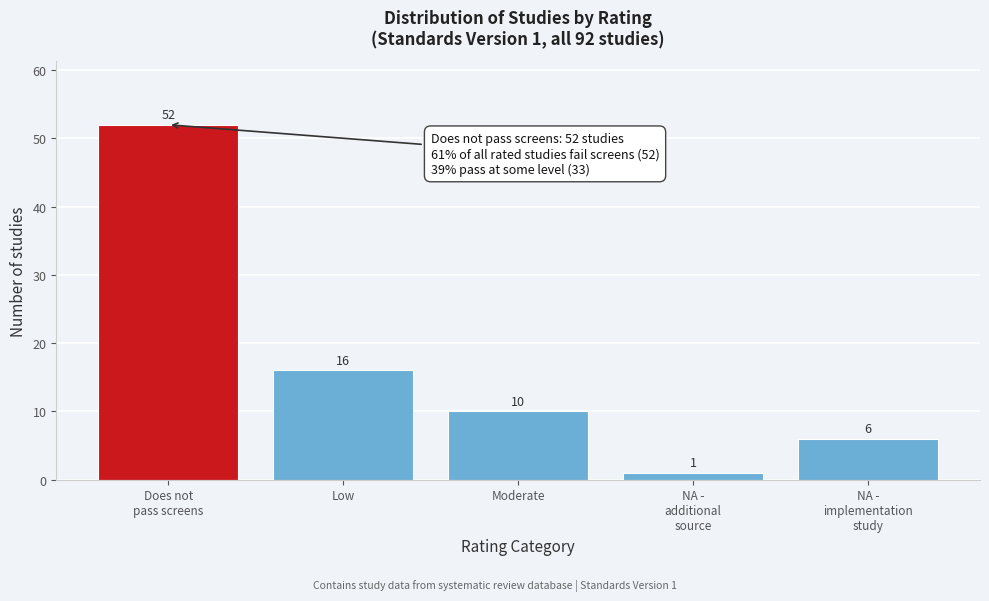

Reading left to right, list all the values displayed in this chart.

52	16	10	1	6